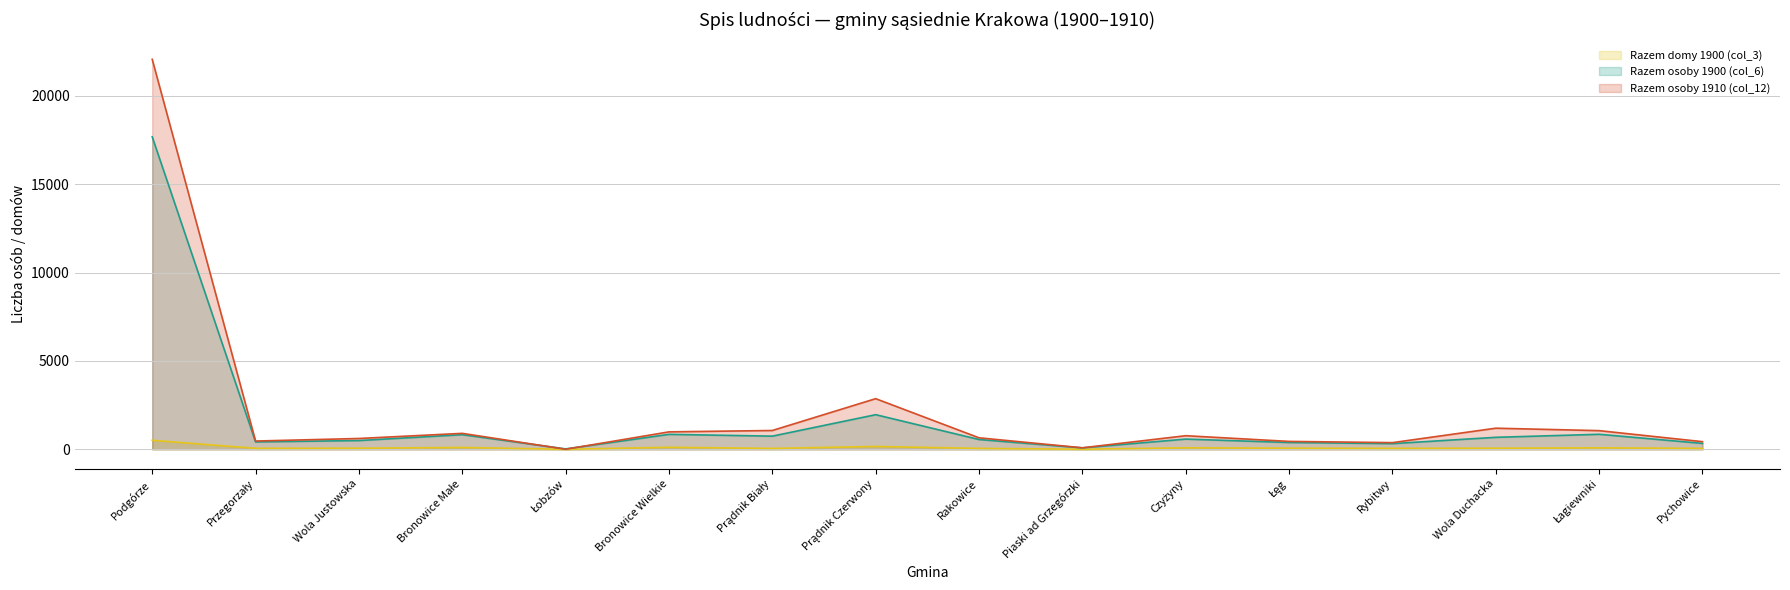

True or false: Razem domy 1900 (col_3) has more than 1 interior local peaks.

True